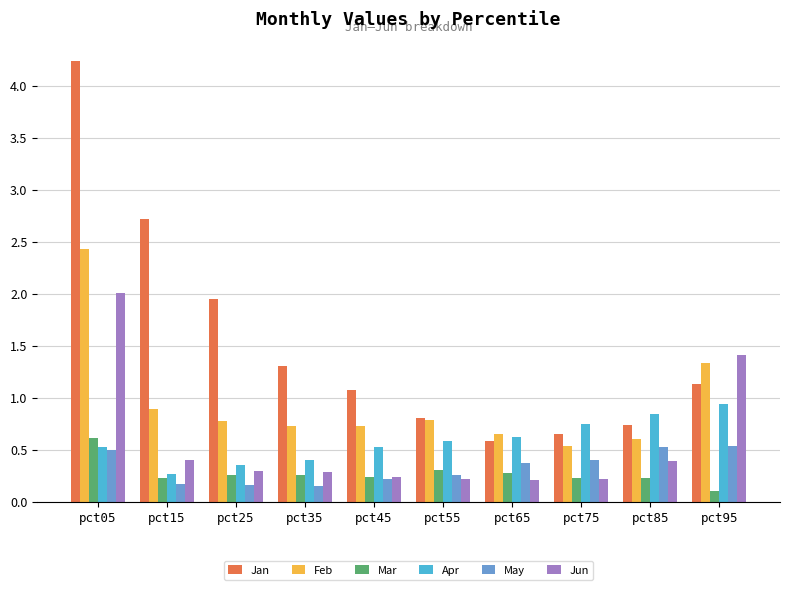

Which series changed the most between pct15 and pct25?

Jan